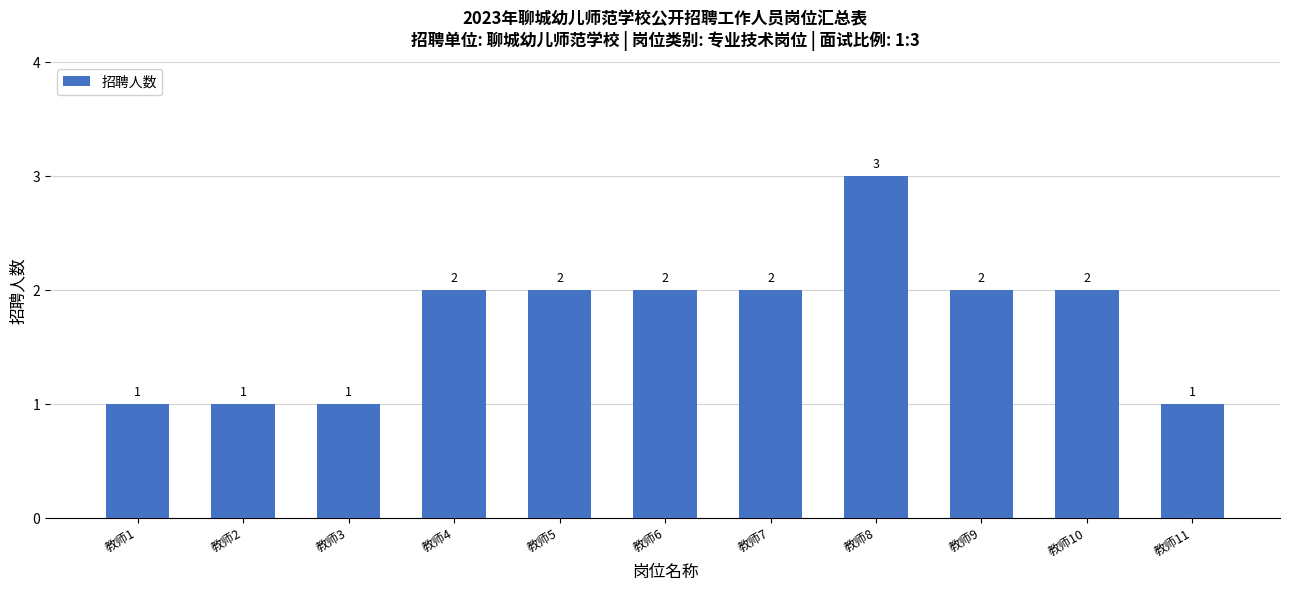

The value at 教师5 is 1. True or false?

False